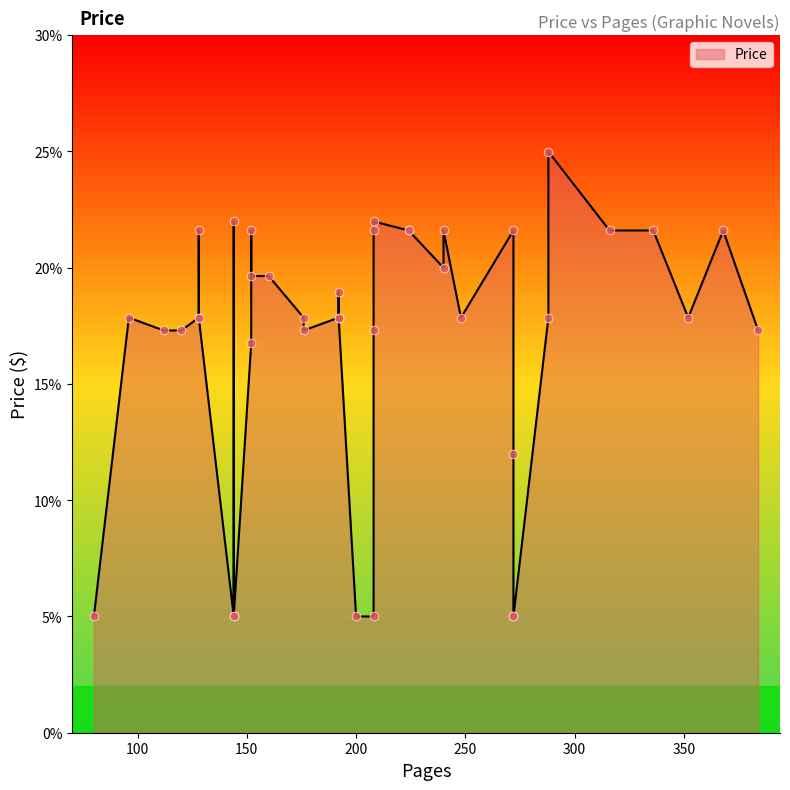

What is the change in value from 16 to 33?

+2.3